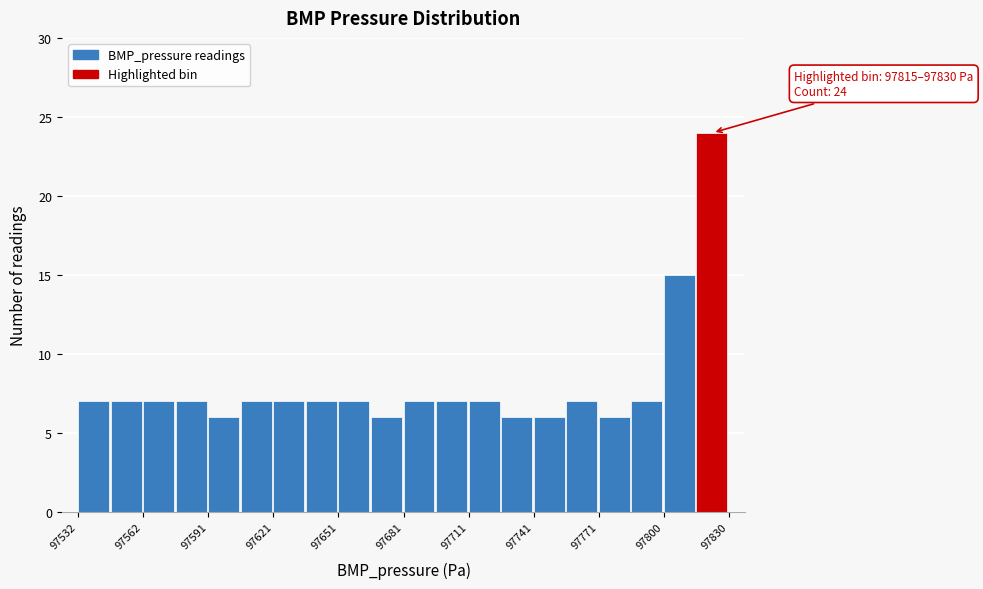

Around what value on the x-axis is the tallest bar? Give the approximate position of its centre, as read against the axis.

97825